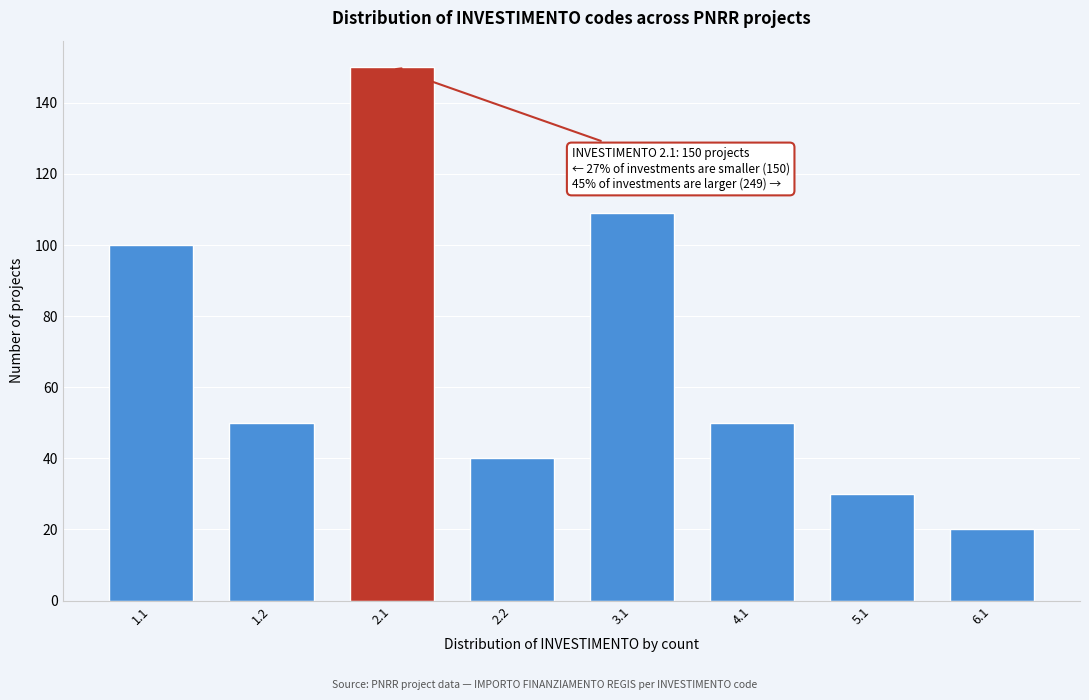

Reading left to right, extract all data points from this chart.

1.1=100	1.2=50	2.1=150	2.2=40	3.1=109	4.1=50	5.1=30	6.1=20